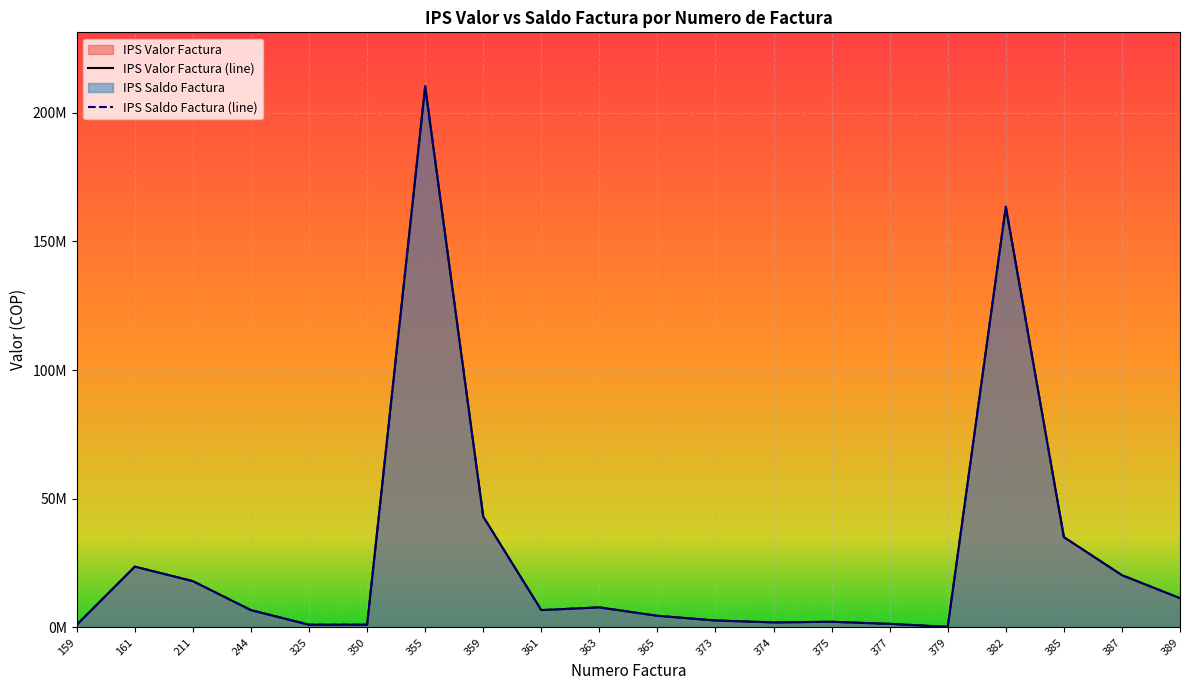

How many lines are shown in the chart?

2